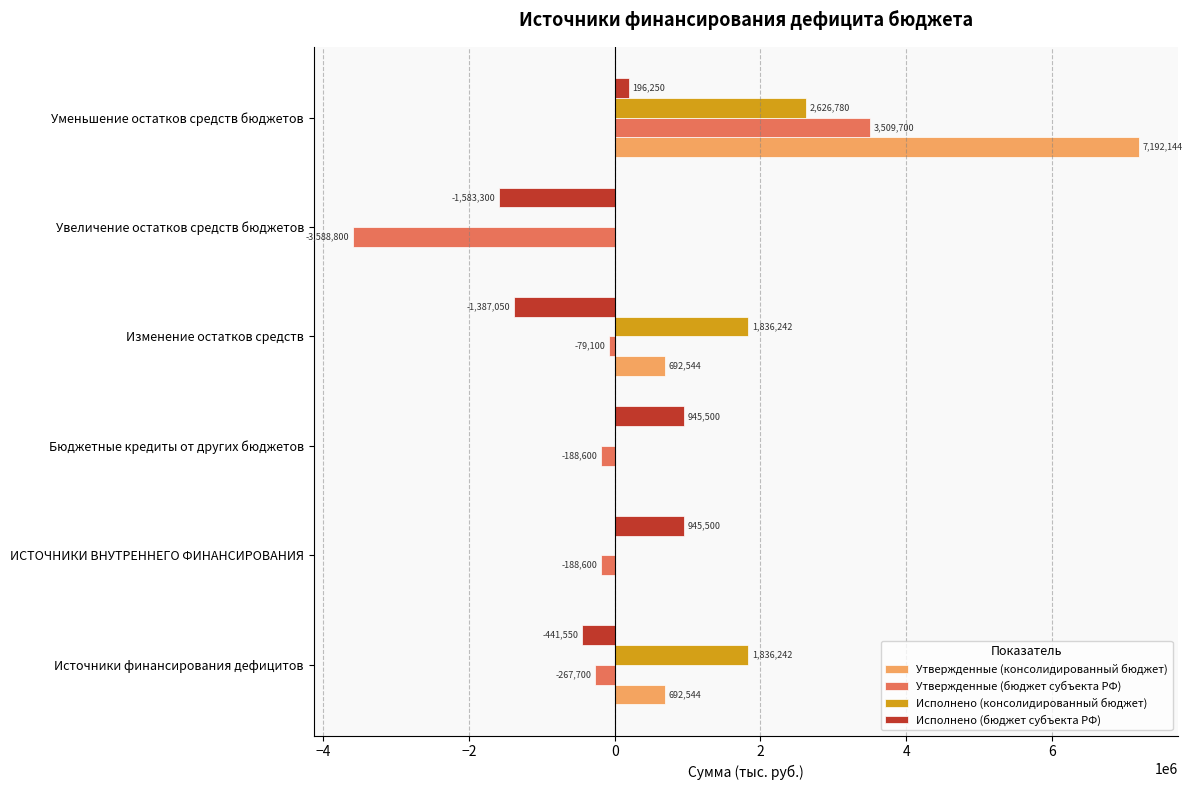

Is the value of Исполнено (бюджет субъекта РФ) at ИСТОЧНИКИ ВНУТРЕННЕГО ФИНАНСИРОВАНИЯ greater than the value of Утвержденные (консолидированный бюджет) at Увеличение остатков средств бюджетов?

Yes